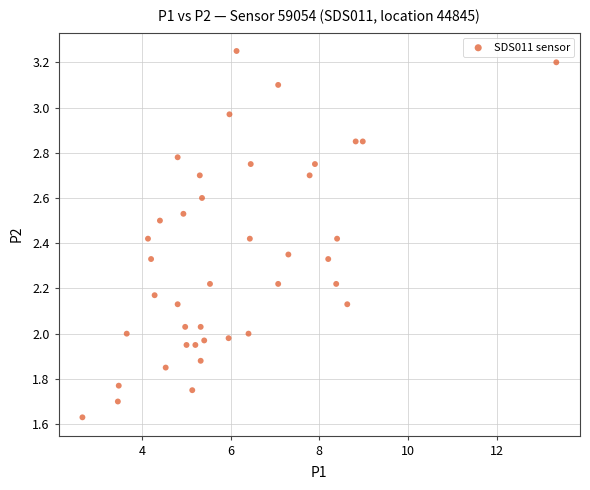

What is the range of X values (max minus min)?

10.7